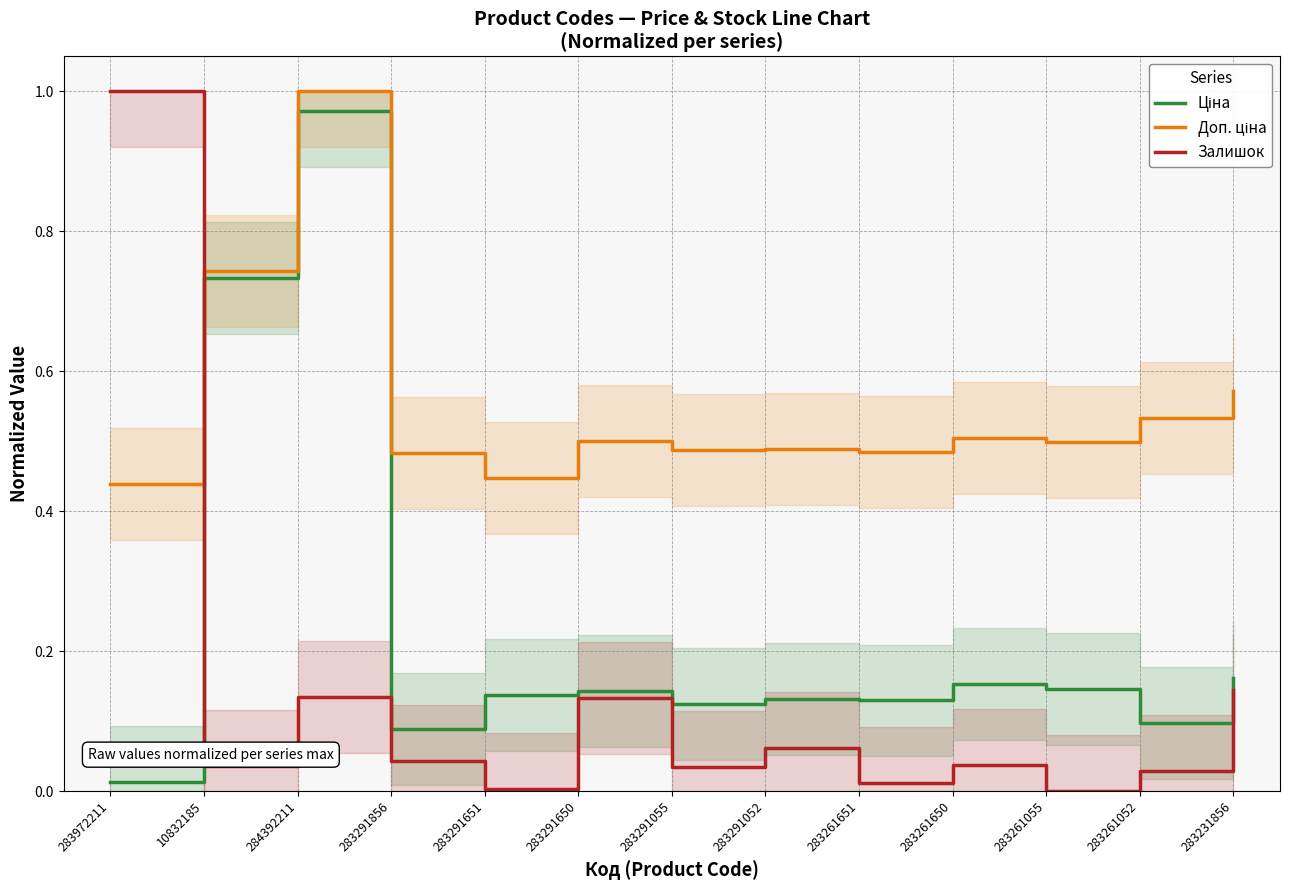

What is the label of the 8th point from the right?

283291650